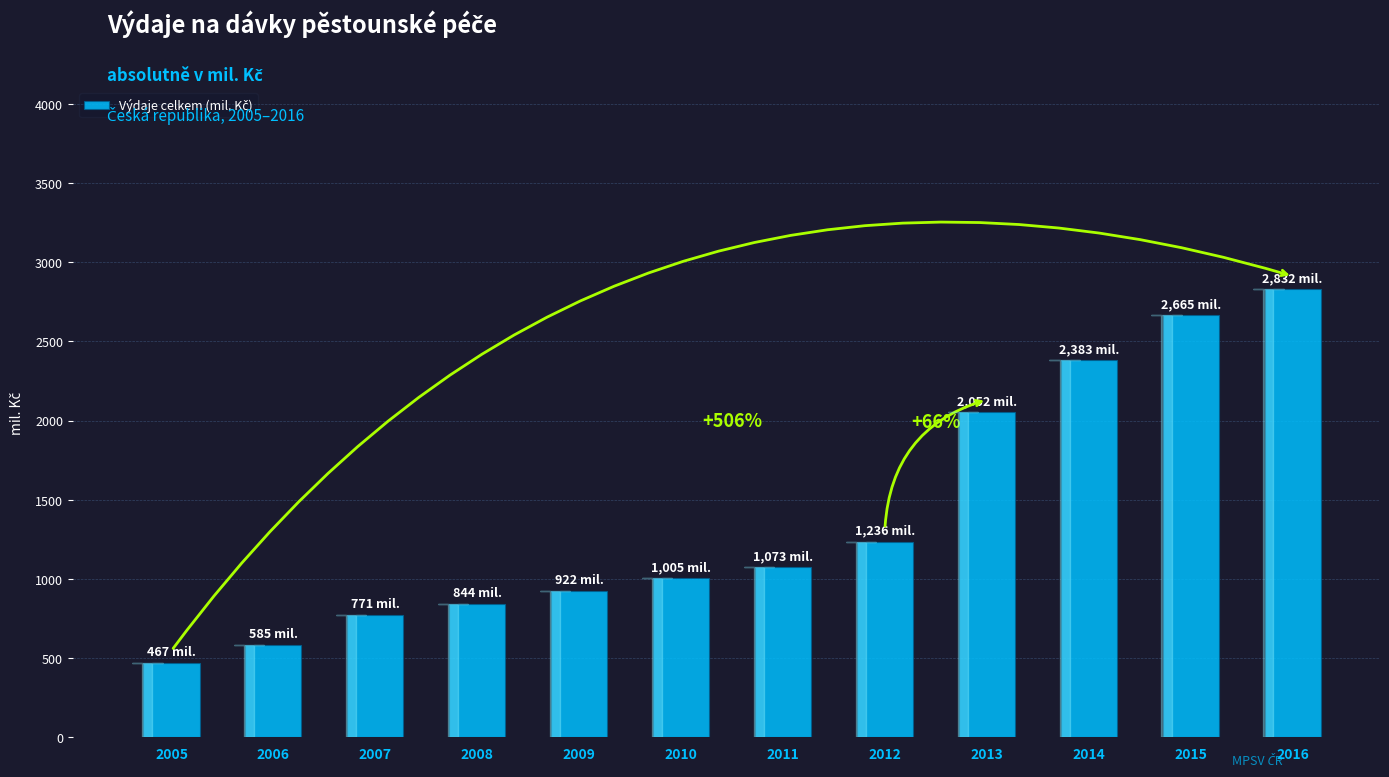

List the labels in order of value, largest first.

2016, 2015, 2014, 2013, 2012, 2011, 2010, 2009, 2008, 2007, 2006, 2005